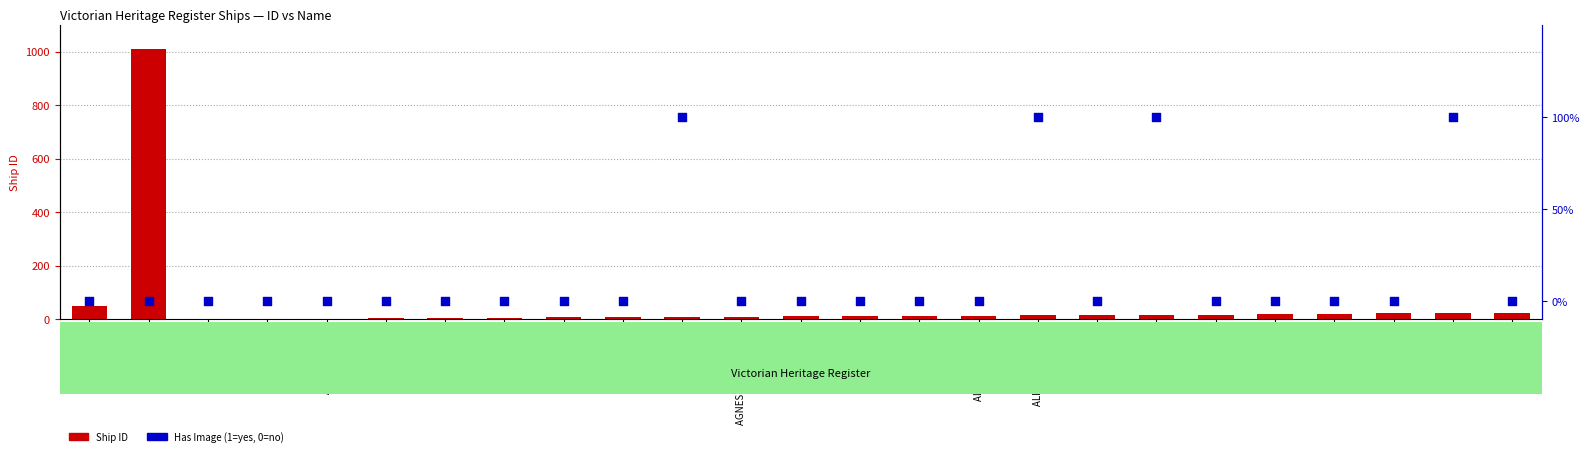

Which series has the largest total across all categories?

Ship ID